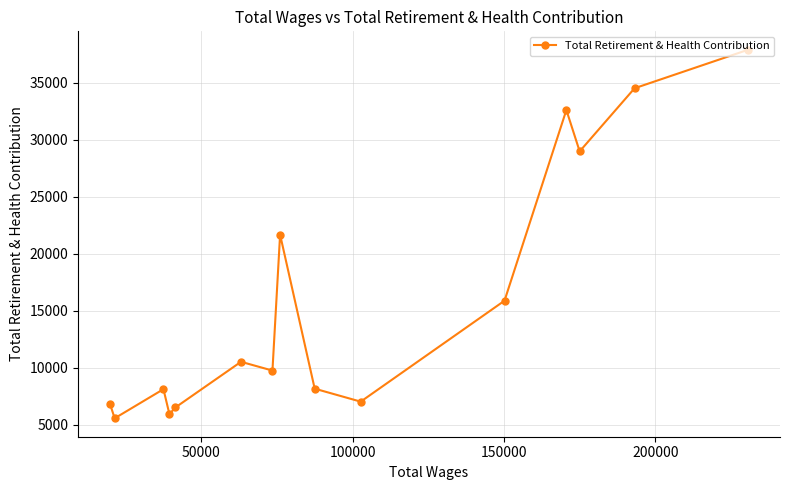

What is the smallest value displayed?

5582